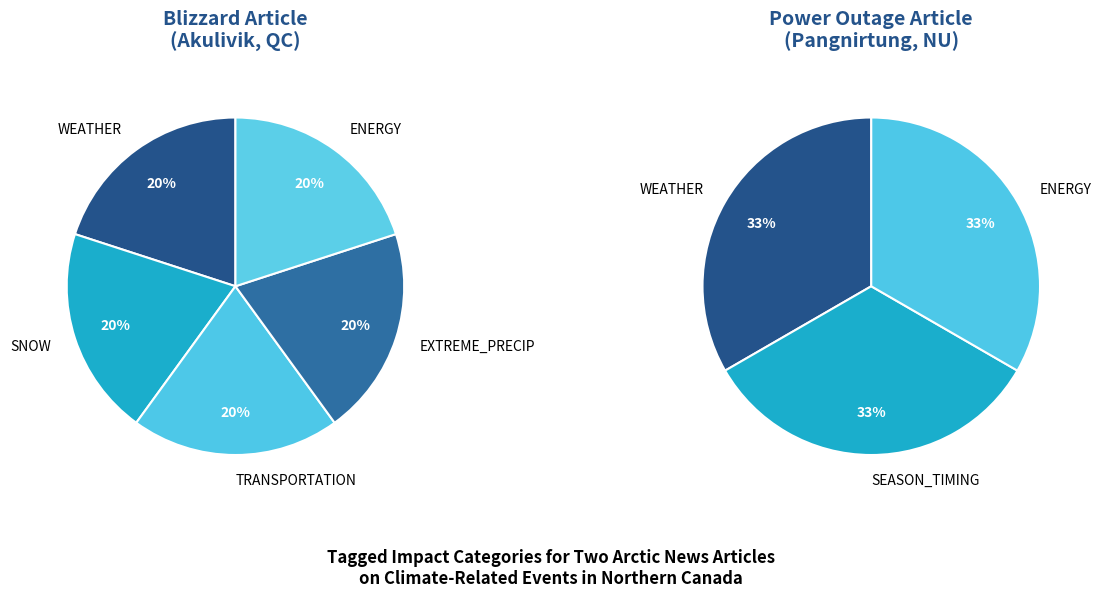

What portion of the pie excludes Akulivik, Quebec (Blizzard)?

50.0%